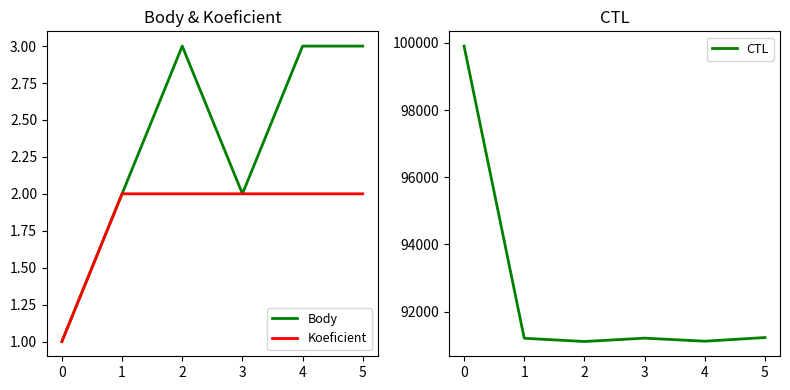

Does the chart have visible grid lines?

No